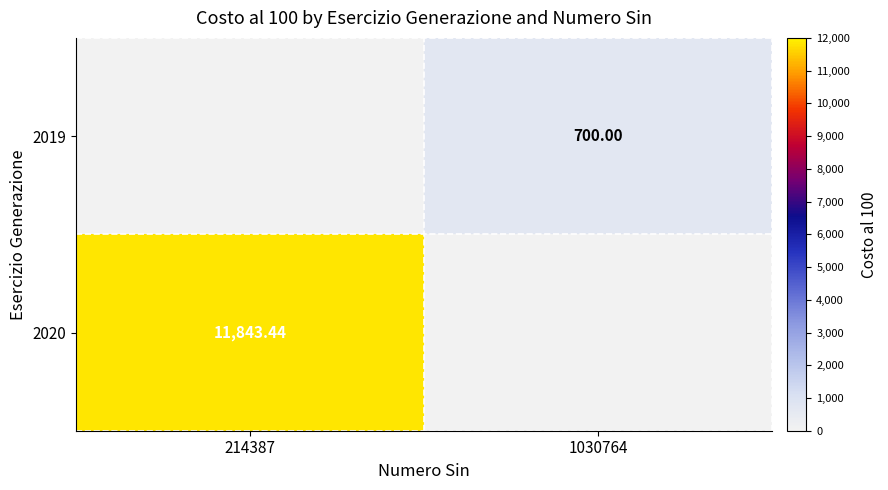

What is the difference between the 2019 values at 214387 and 1030764?

700.0